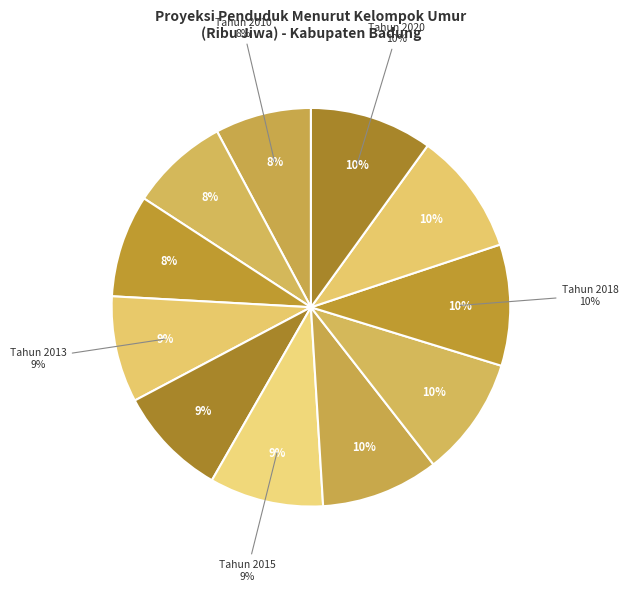

Which has a higher value, Tahun 2013 or Tahun 2014?

Tahun 2014